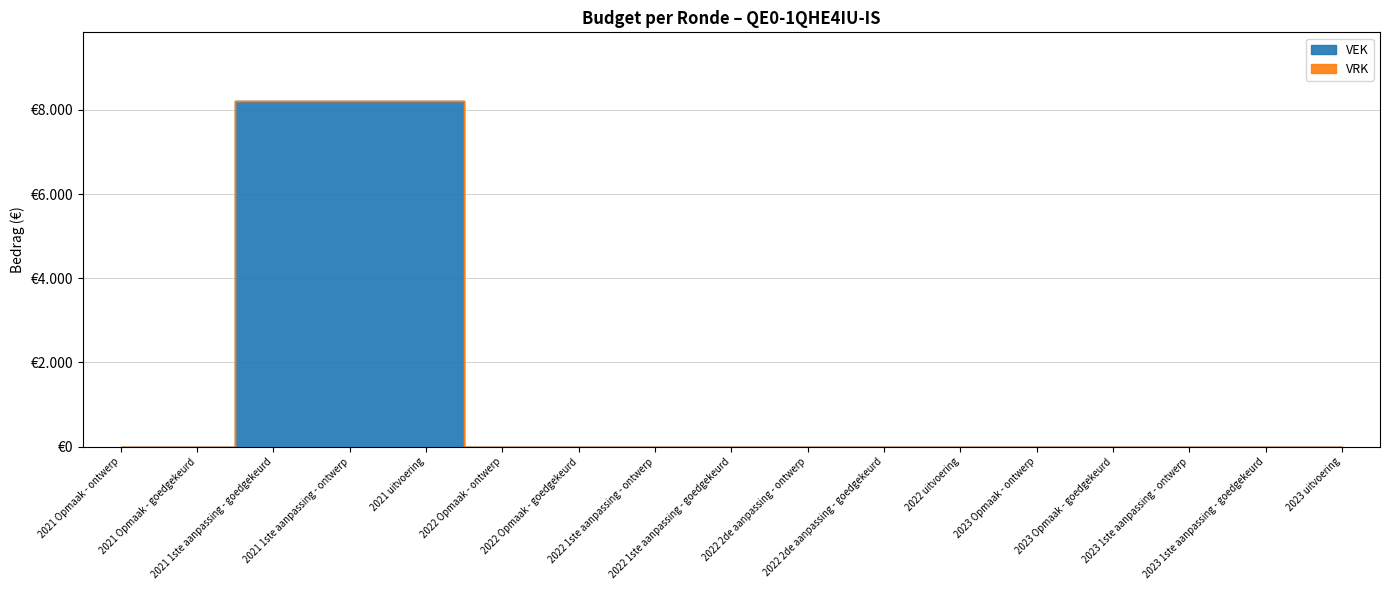

True or false: there are more than 0 points higher than both neighbors.

False